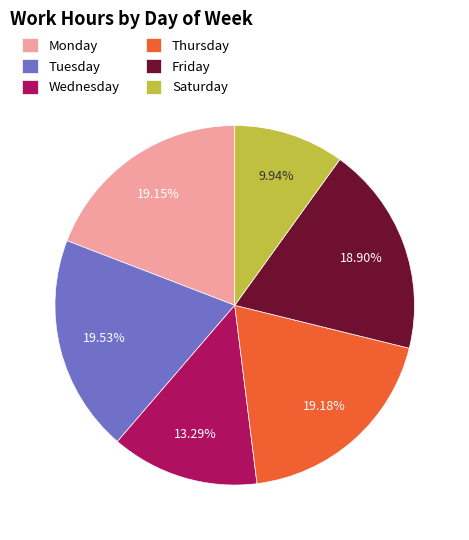

Do Thursday and Tuesday together represent more than half of the pie?

No